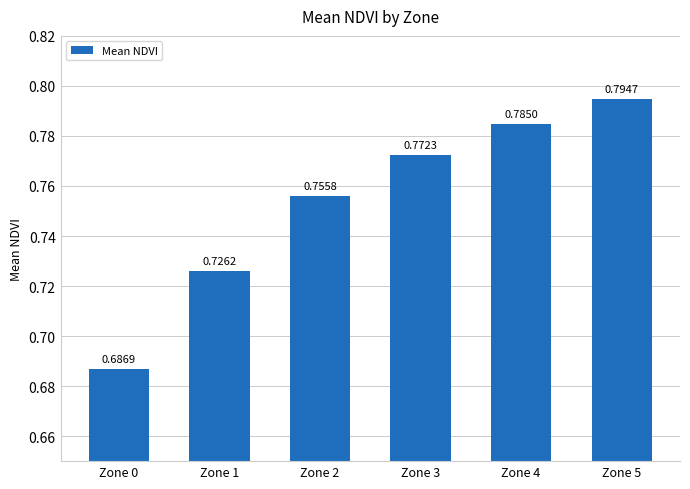

Is it true that the value at Zone 3 is 1.4?

False